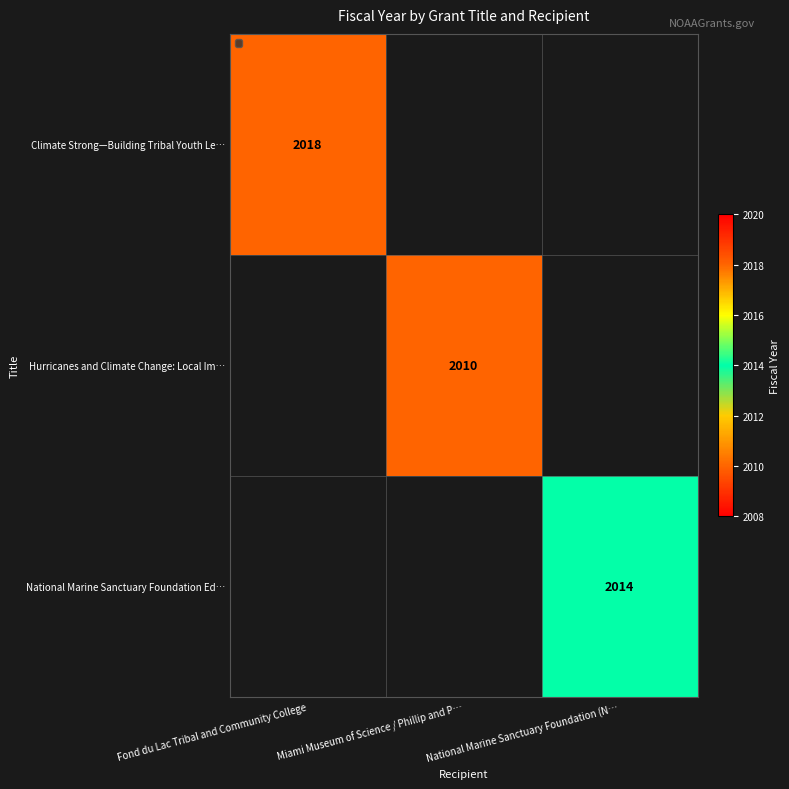

True or false: National Marine Sanctuary Foundation Ed… has a value of 3259 at National Marine Sanctuary Foundation (N….

False